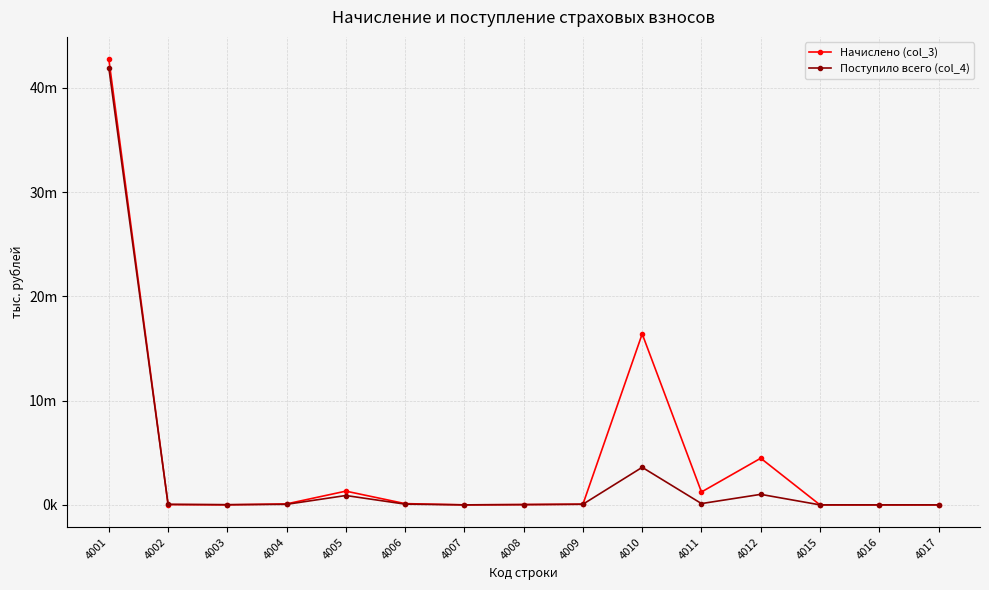

Does the chart have visible grid lines?

Yes